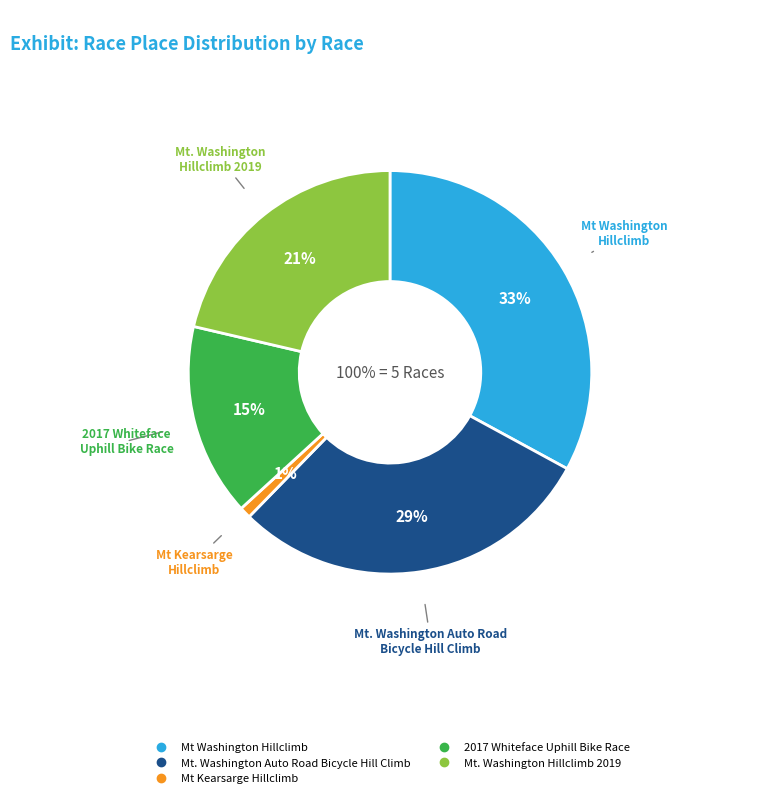

True or false: Mt Washington Hillclimb accounts for 33% of the total.

True